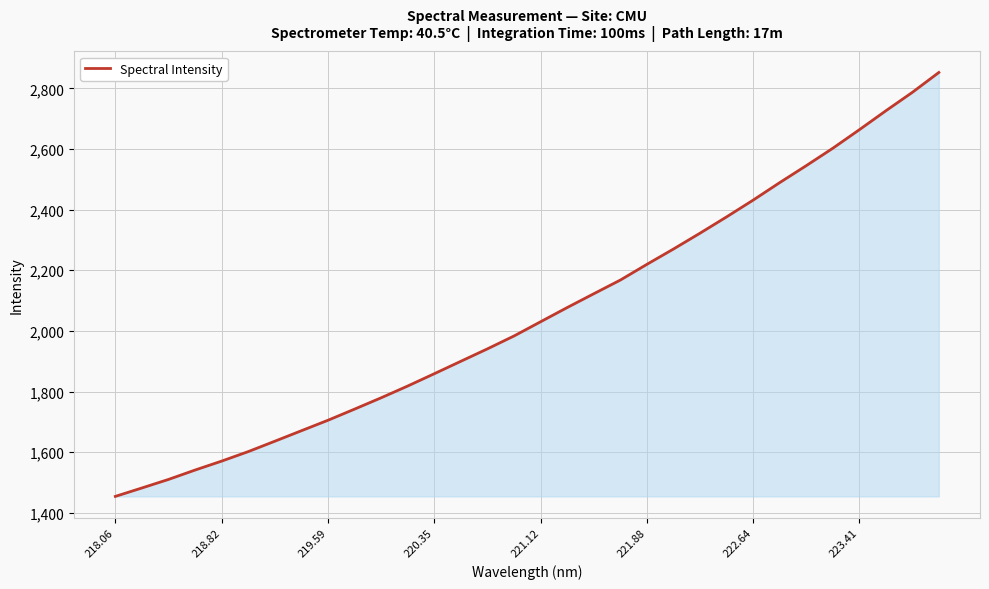

How many series are shown in this chart?

1